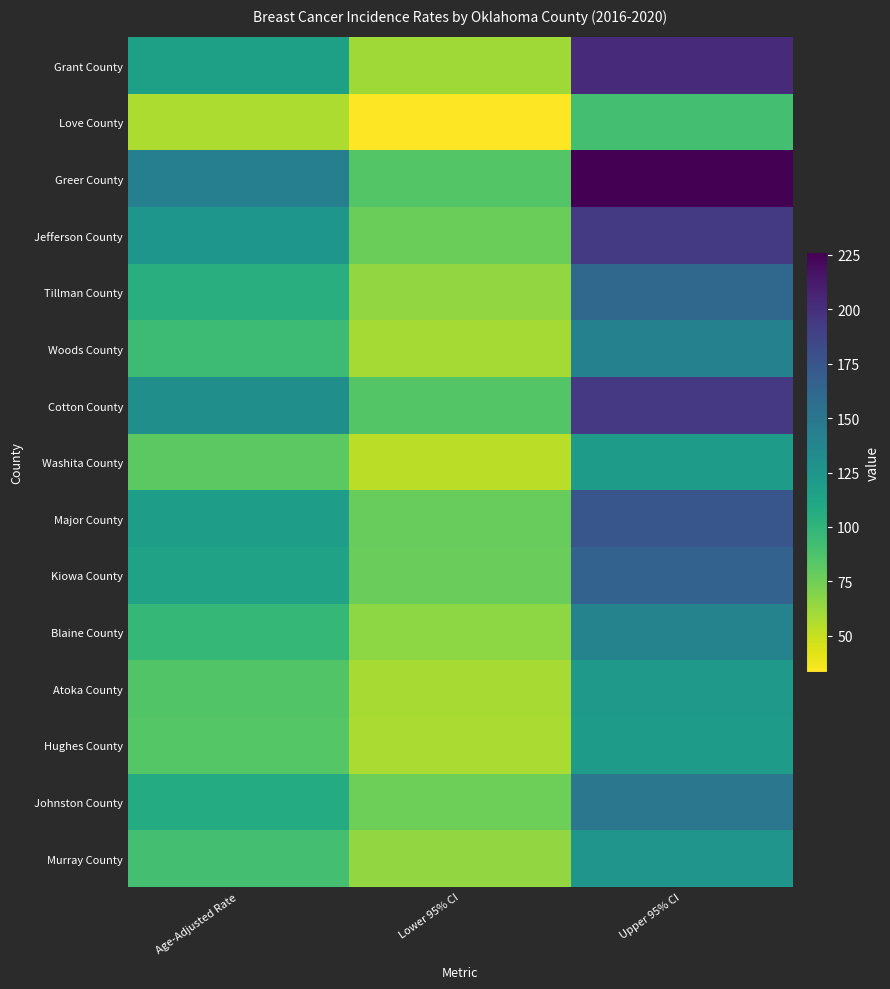

How many distinct data groups are displayed?

15